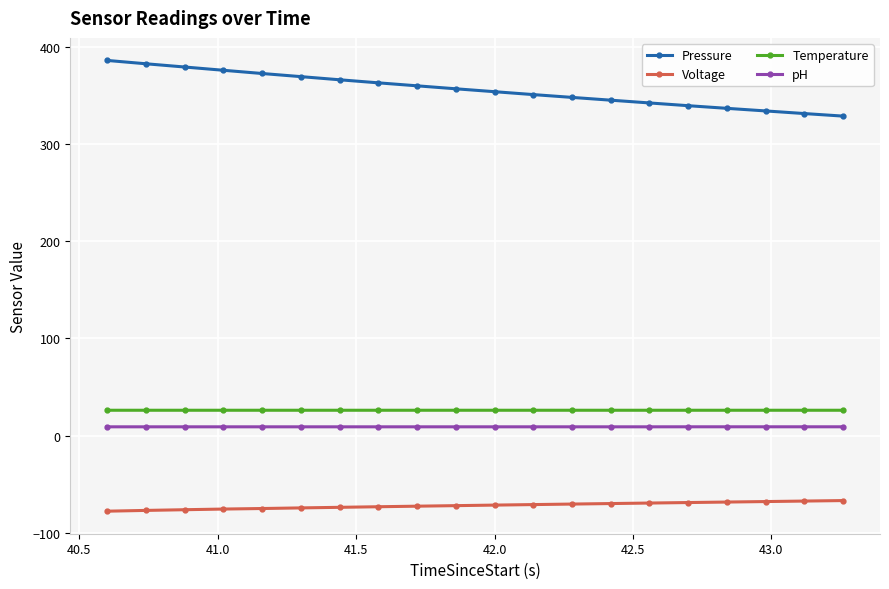

What is the greatest value displayed?

386.2